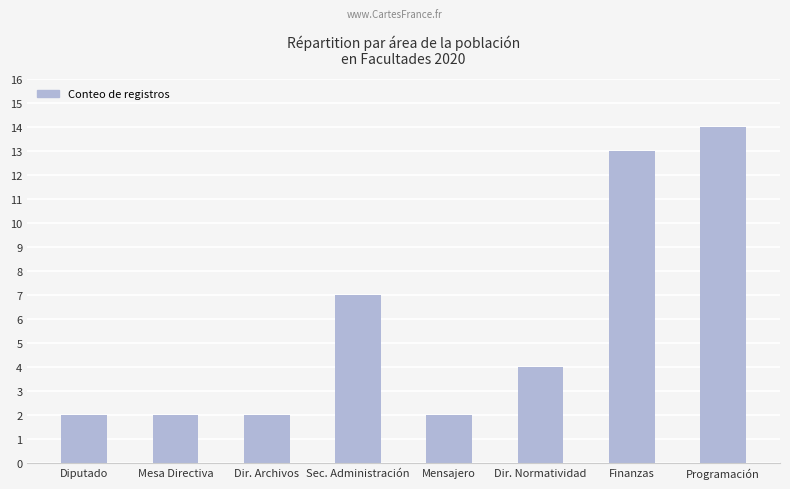

What is the change in value from Sec. Administración to Dir. Normatividad?

-3